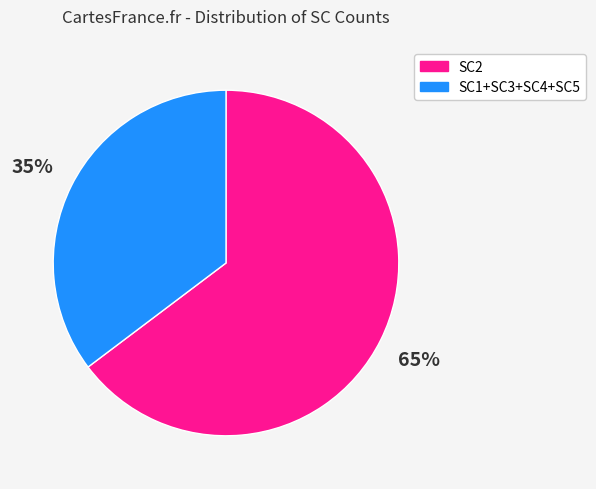

Is there a majority slice in this chart?

Yes